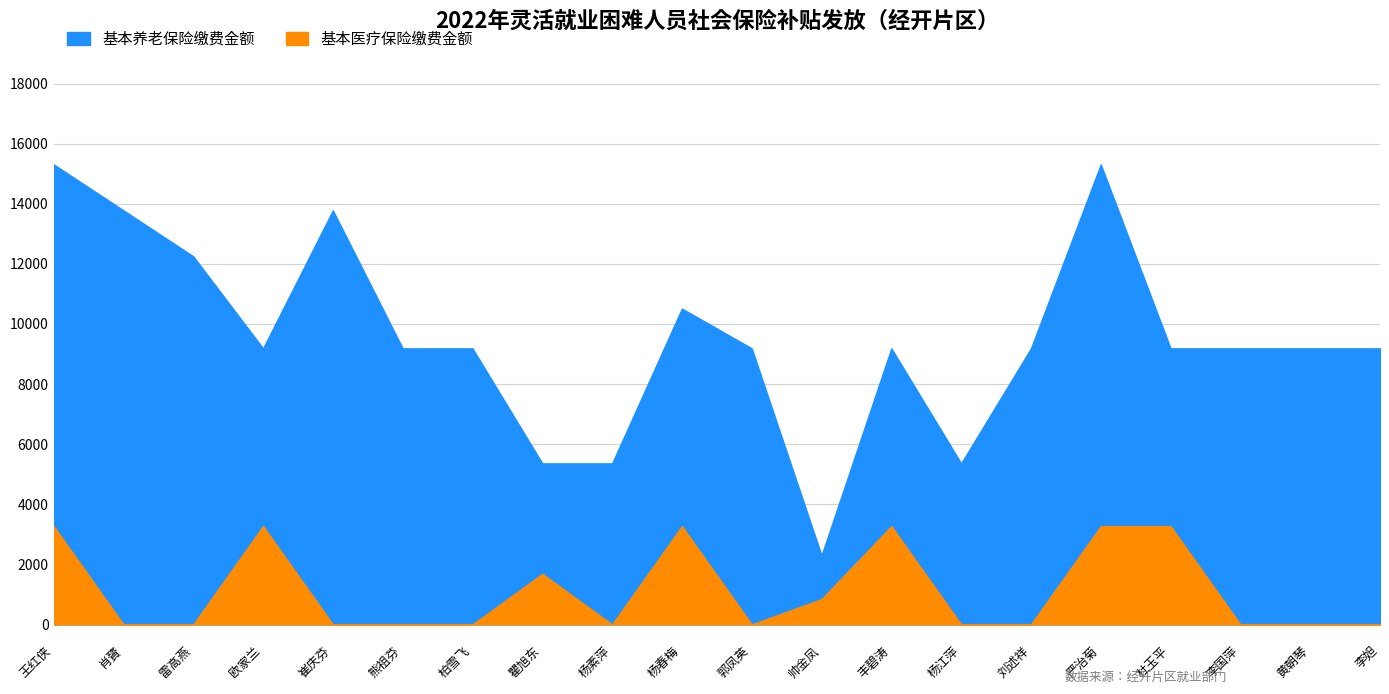

Where is the first local maximum for 基本养老保险缴费金额?

崔庆芬